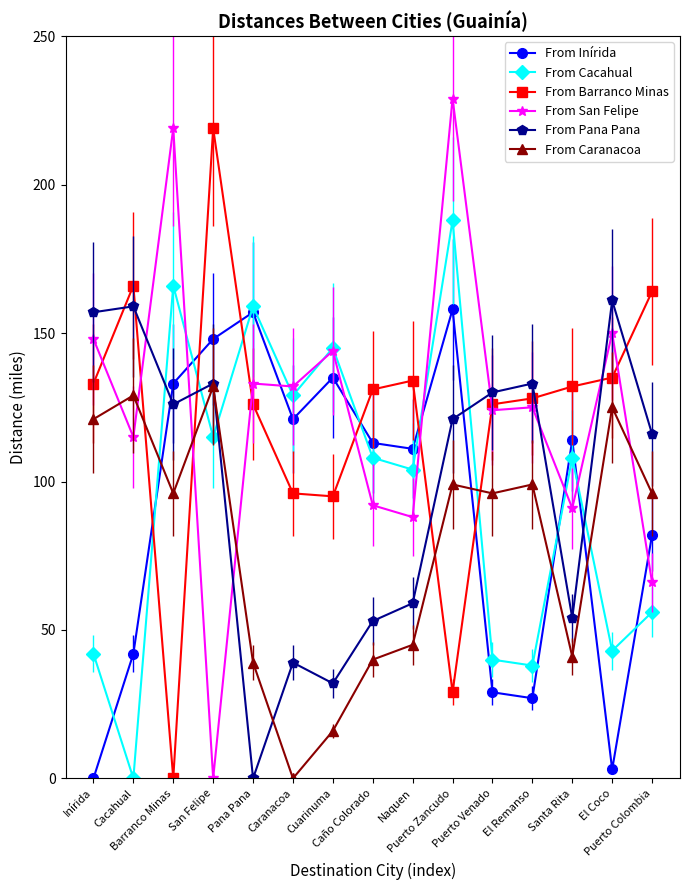

What is the maximum value shown in the chart?

229